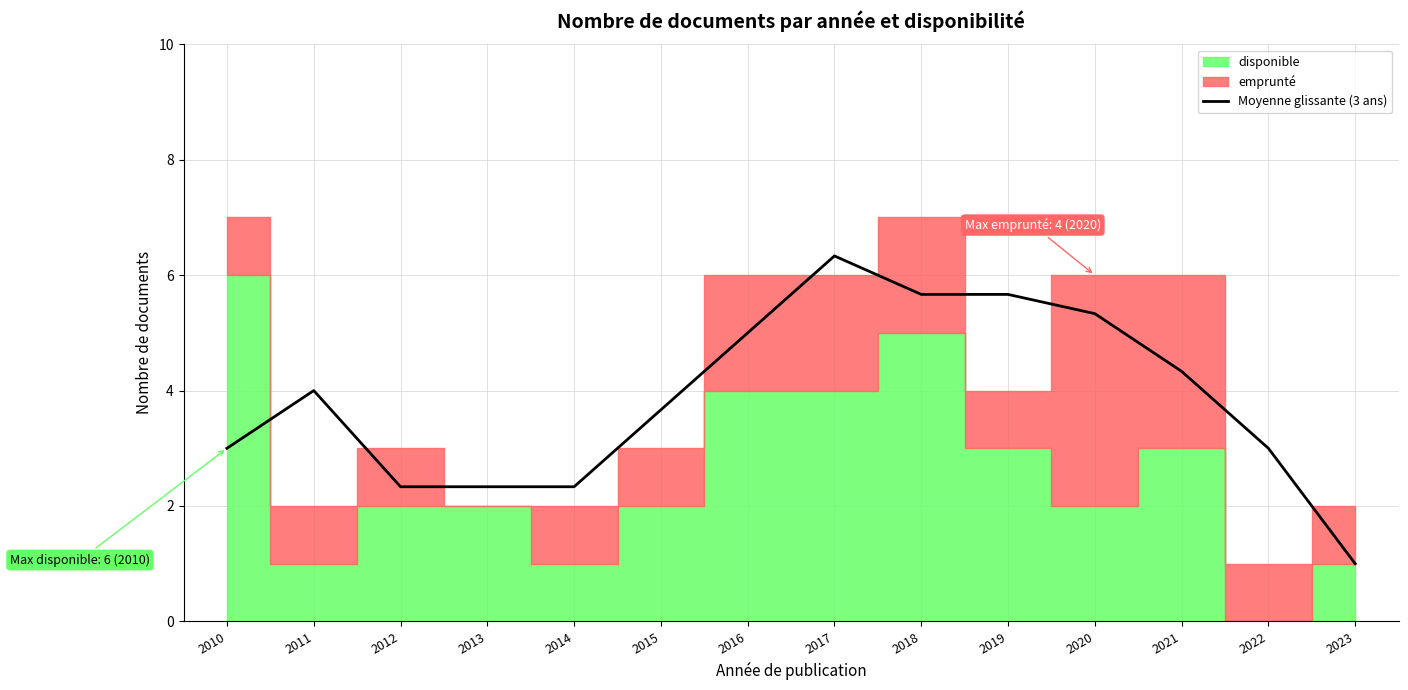

How many data points are less than 3?

5